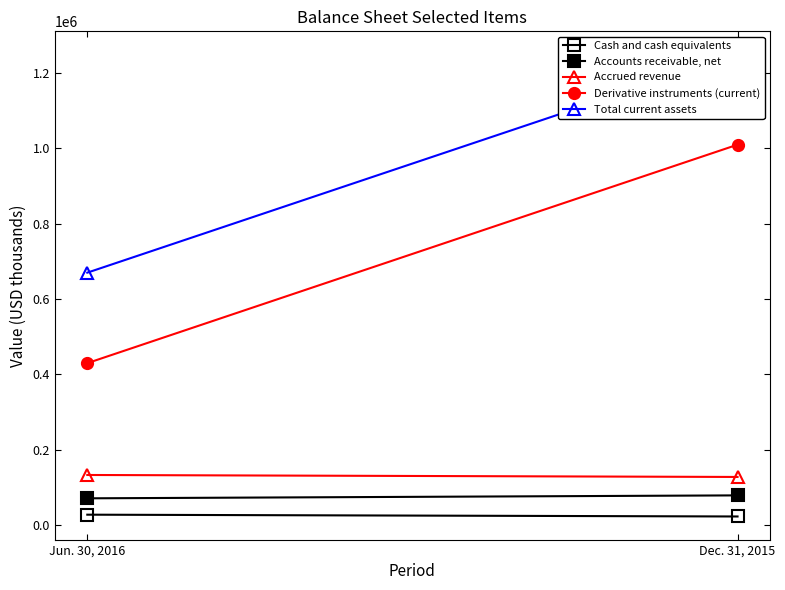

Is it true that Derivative instruments (current) equals 1009030 at Dec. 31, 2015?

True